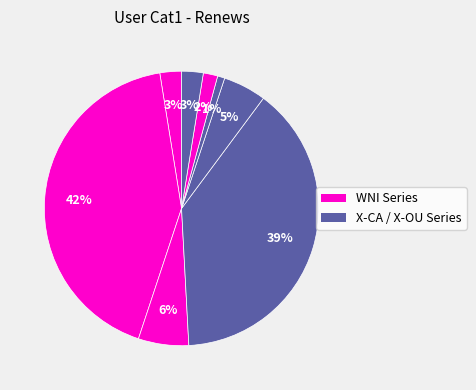

How many slices are in this pie chart?

8